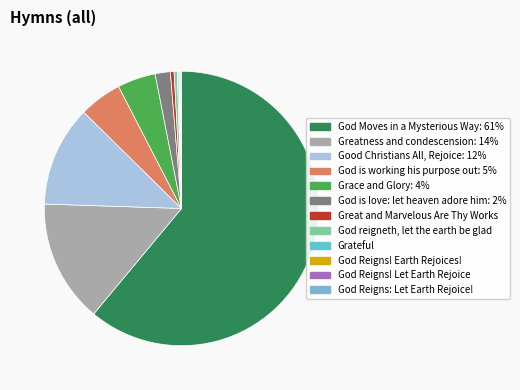

Is God Moves in a Mysterious Way the majority of the pie?

Yes